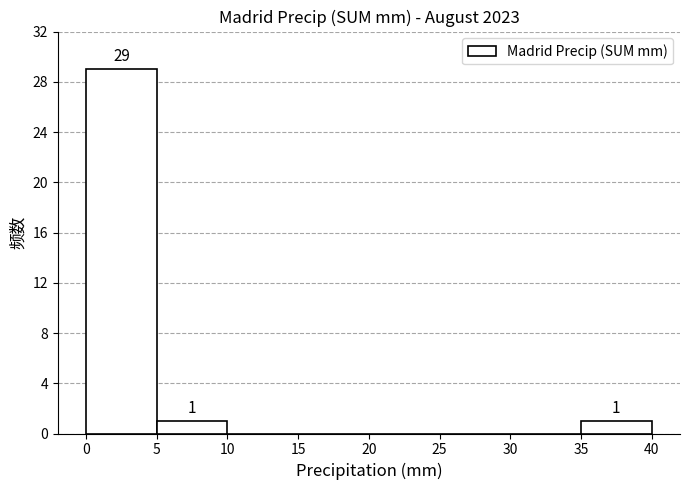

Which range on the x-axis has the tallest bar?

0 to 5